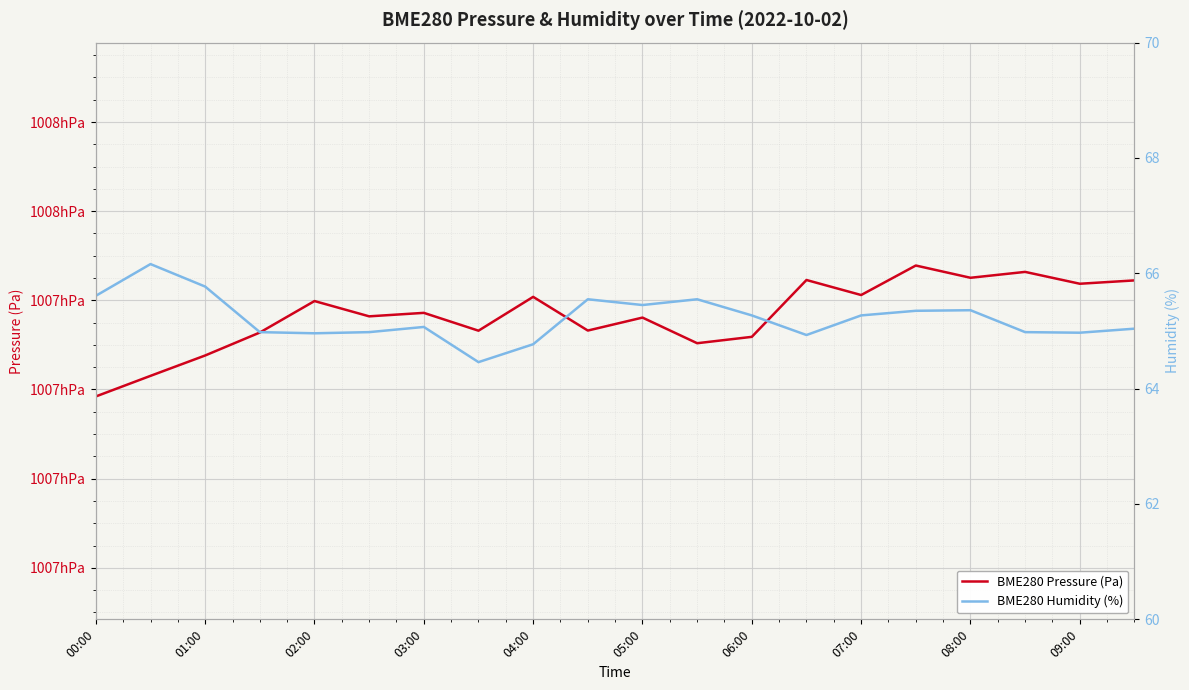

In BME280 Humidity (%), how many points are higher than both neighbors (excluding endpoints)?

5